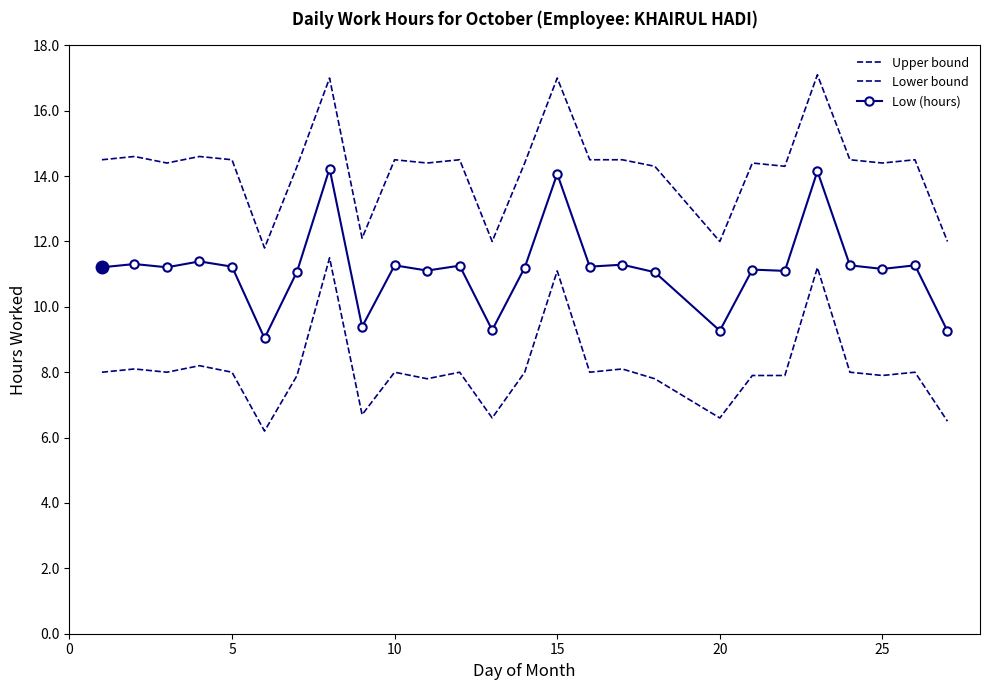

True or false: Lower bound and Upper bound cross at least once.

False